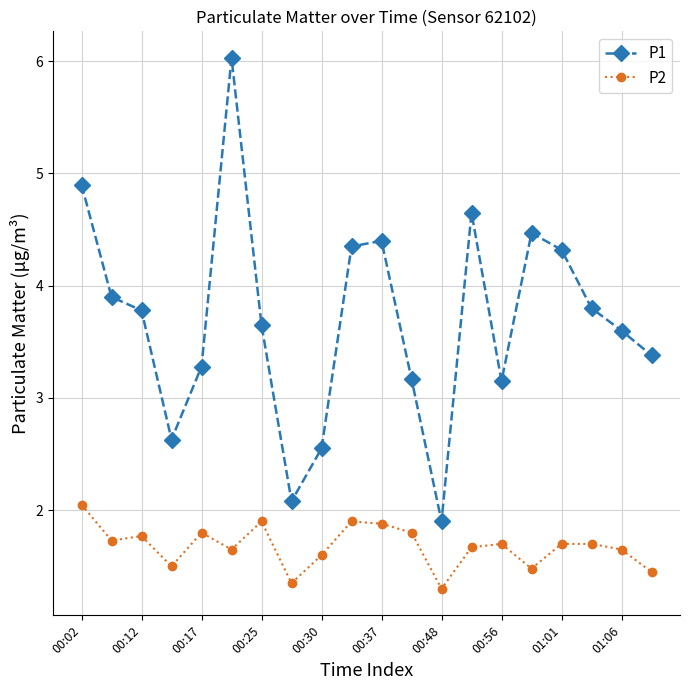

What is the highest value of the P1 series?

6.0